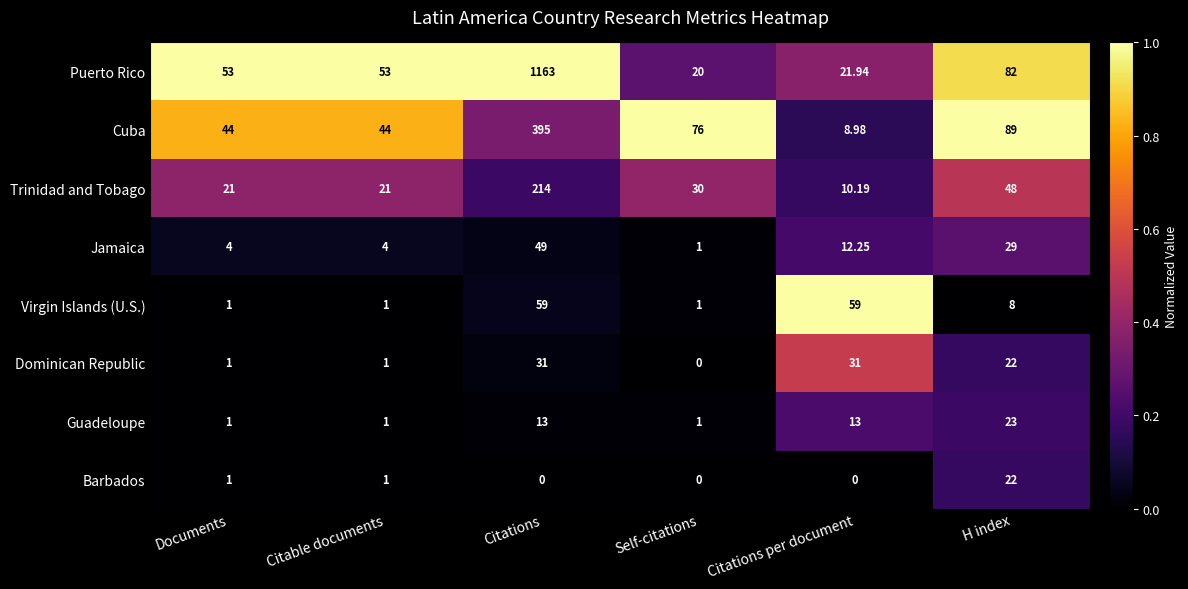

How many categories are shown in the chart?

6